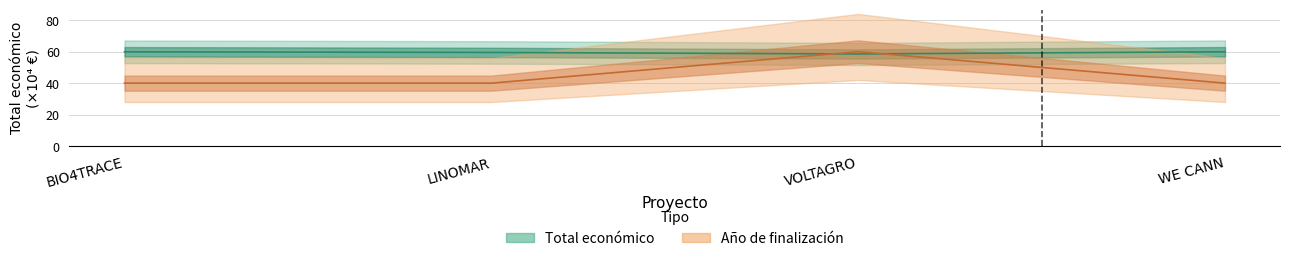

At which category does Año de finalización reach its first local peak?

VOLTAGRO